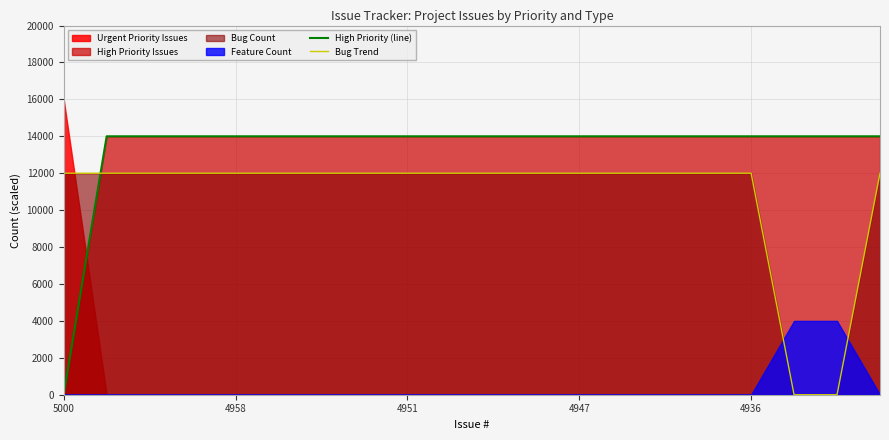

How many times do Bug Trend and High Priority (line) cross each other?

1